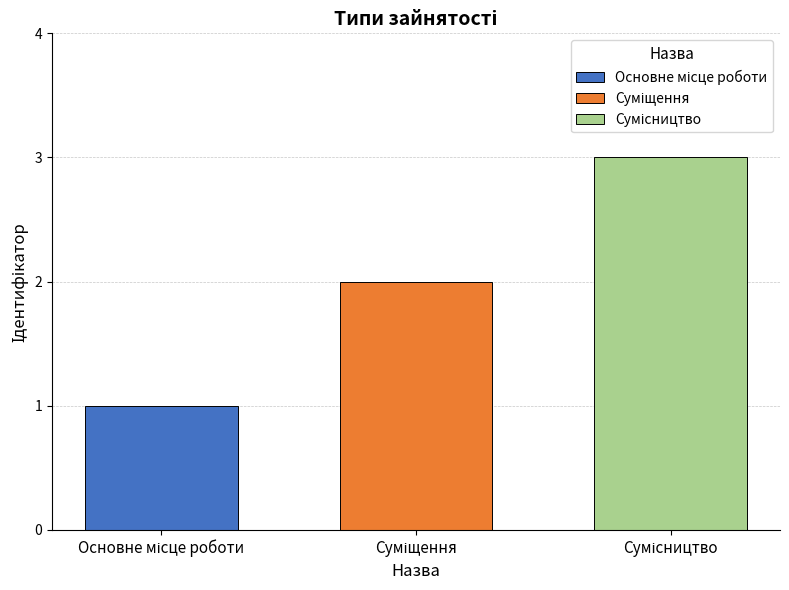

Are the bars grouped side by side (vs. stacked)?

Yes